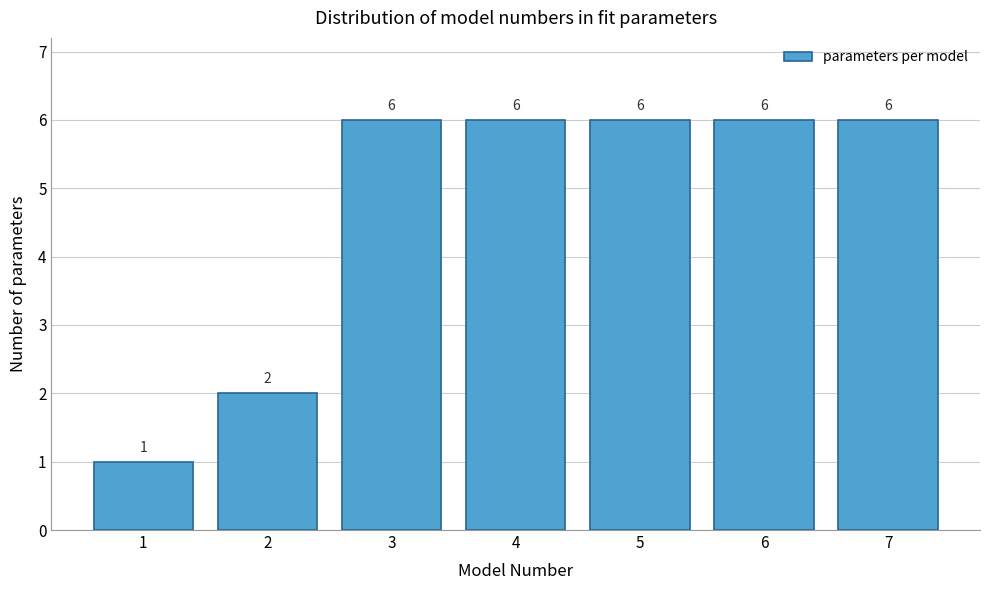

Reading left to right, transcribe all the data shown in this chart.

1	2	6	6	6	6	6